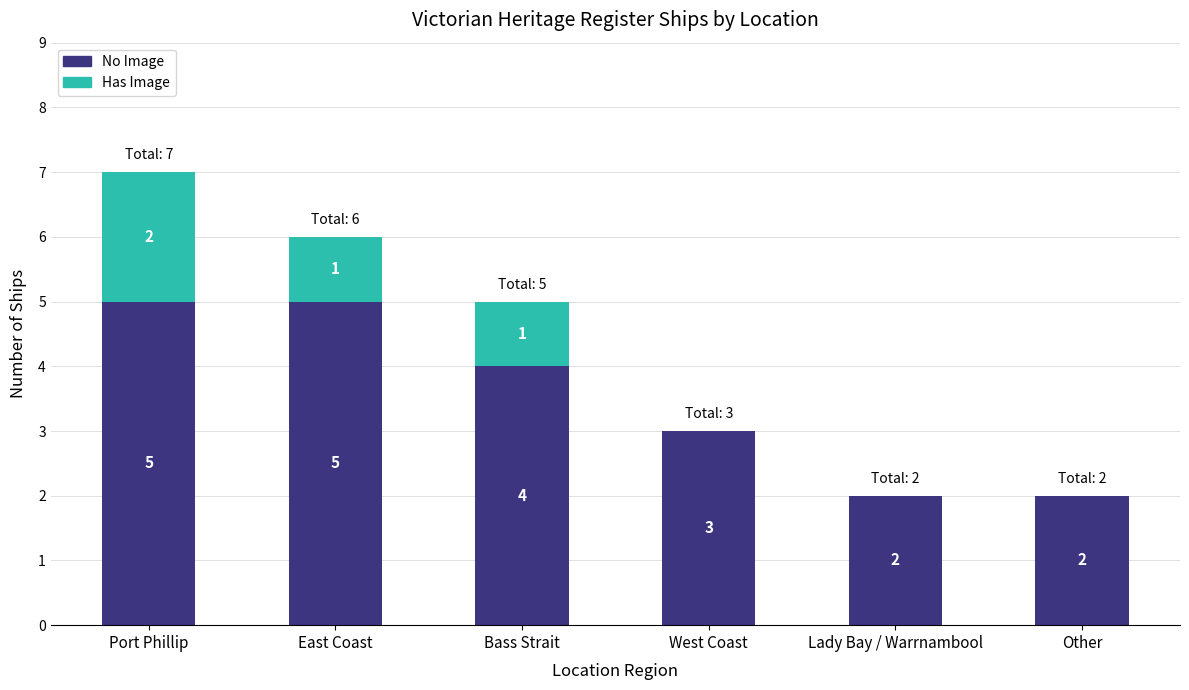

Is it true that No Image equals 5 at Port Phillip?

True